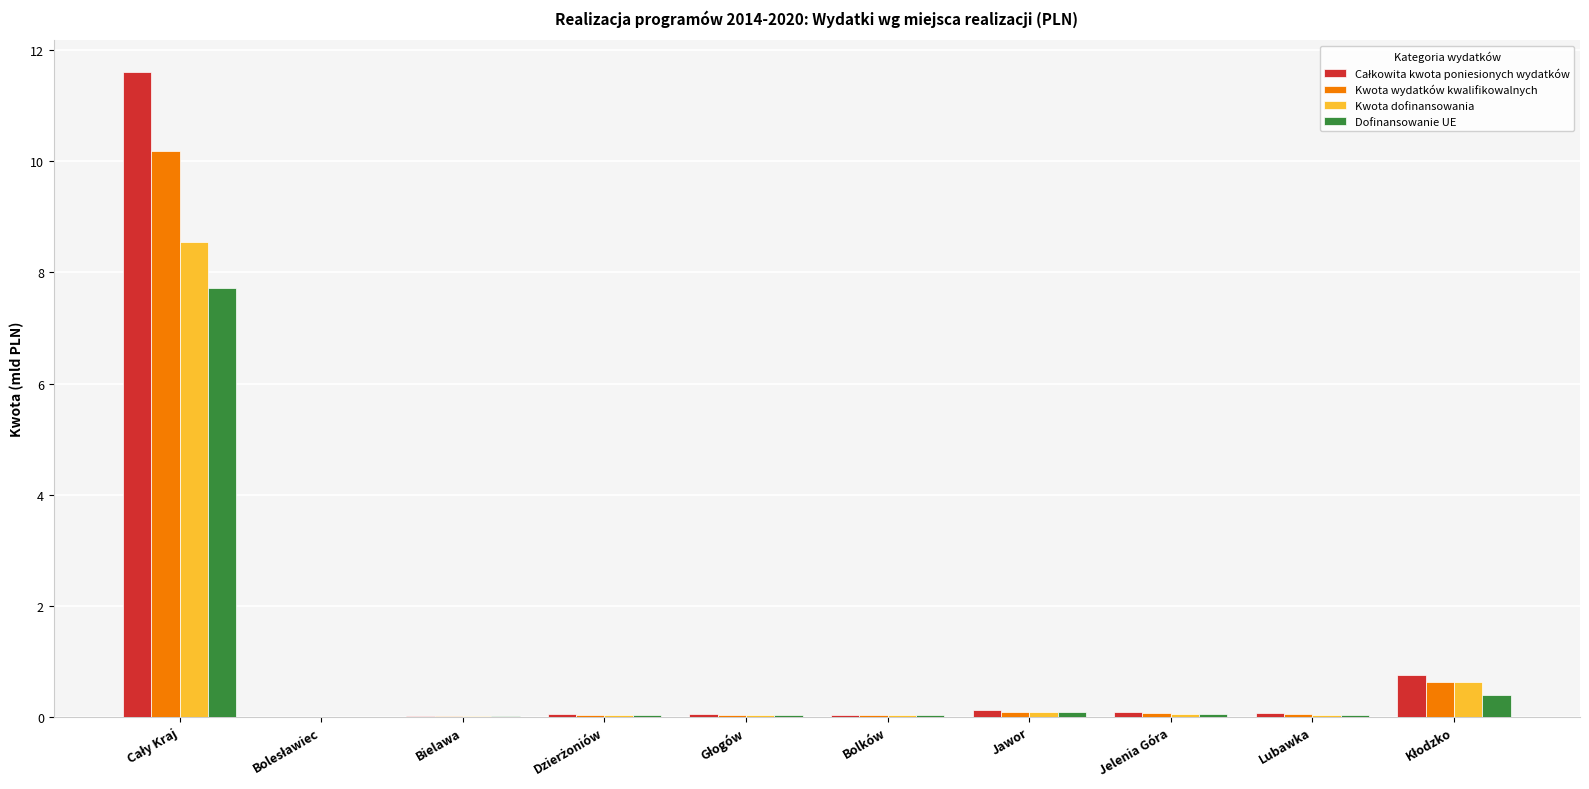

Are the bars horizontal?

No